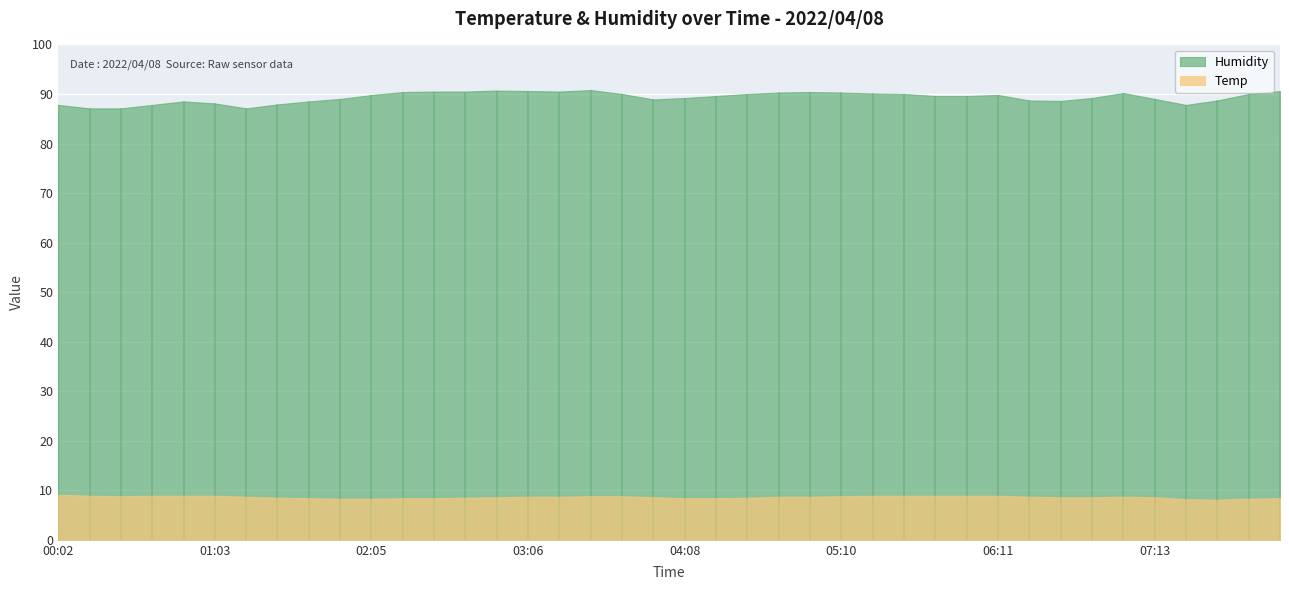

What is the highest value of the Humidity series?

90.8